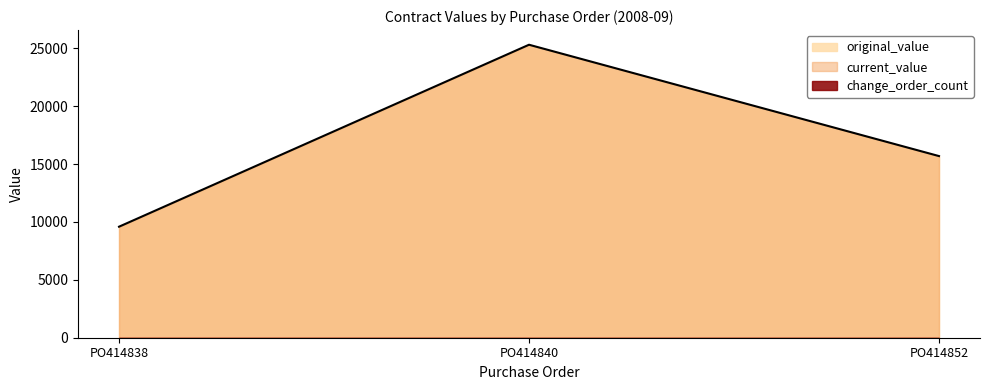

What is the average value of the current_value series?

16863